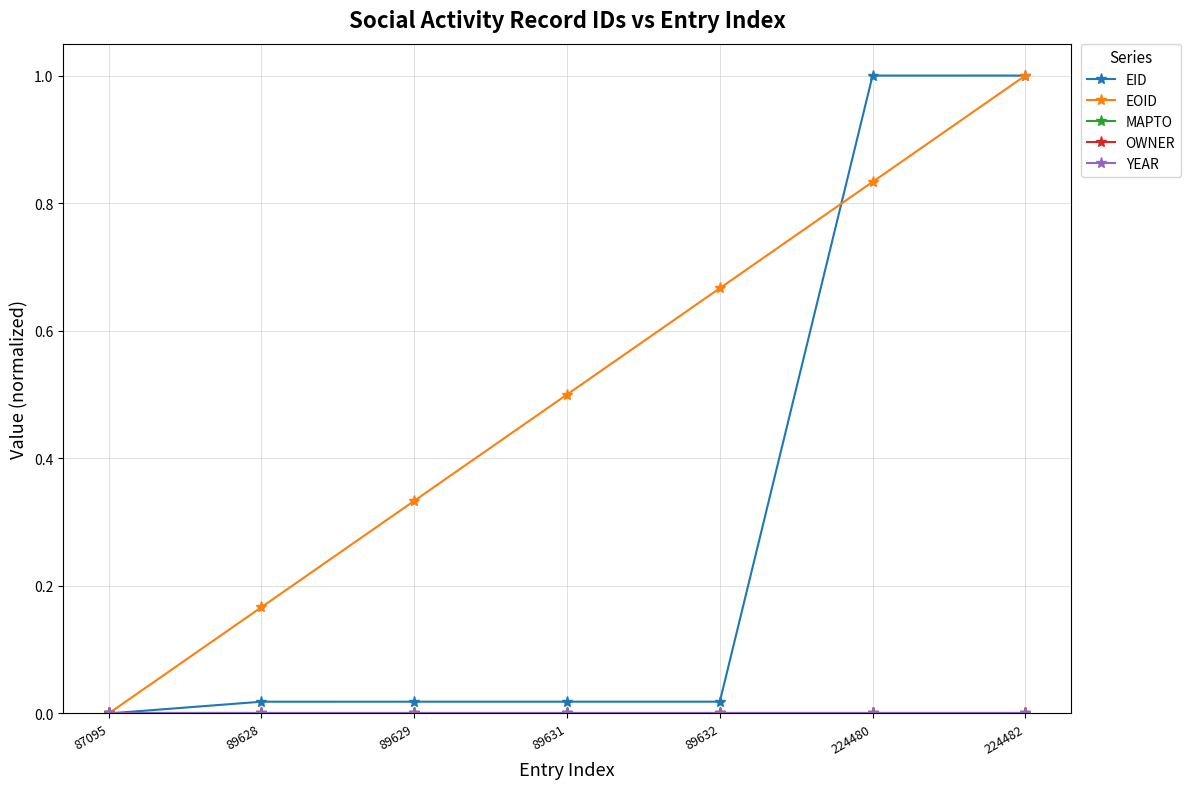

Does the chart have visible grid lines?

Yes